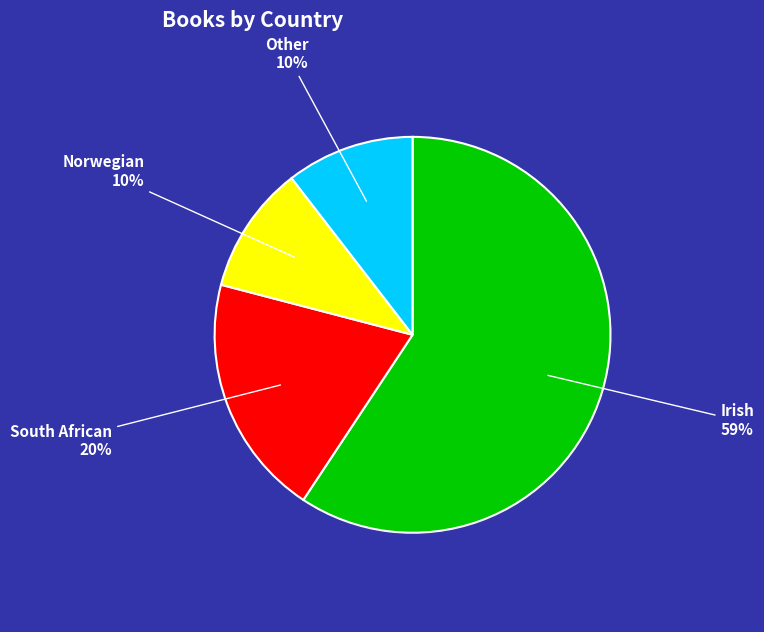

To the nearest percent, what is the average slice percentage?

25%